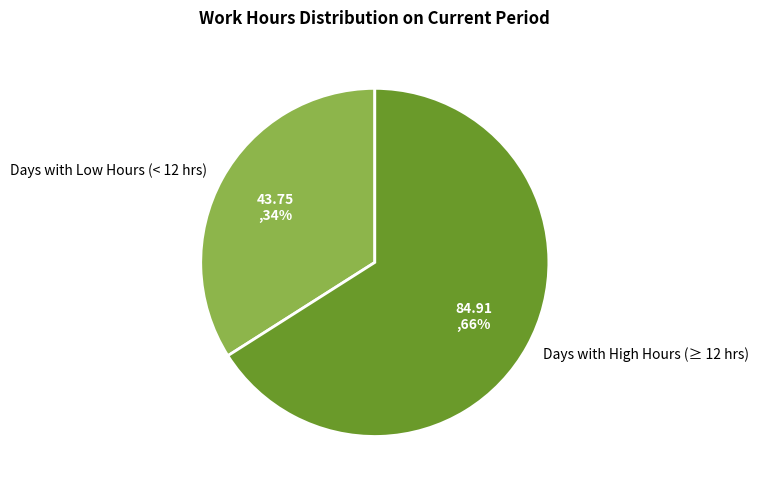

To the nearest percent, what is the difference between the Days with Low Hours (< 12 hrs) and Days with High Hours (≥ 12 hrs) slice percentages?

32%